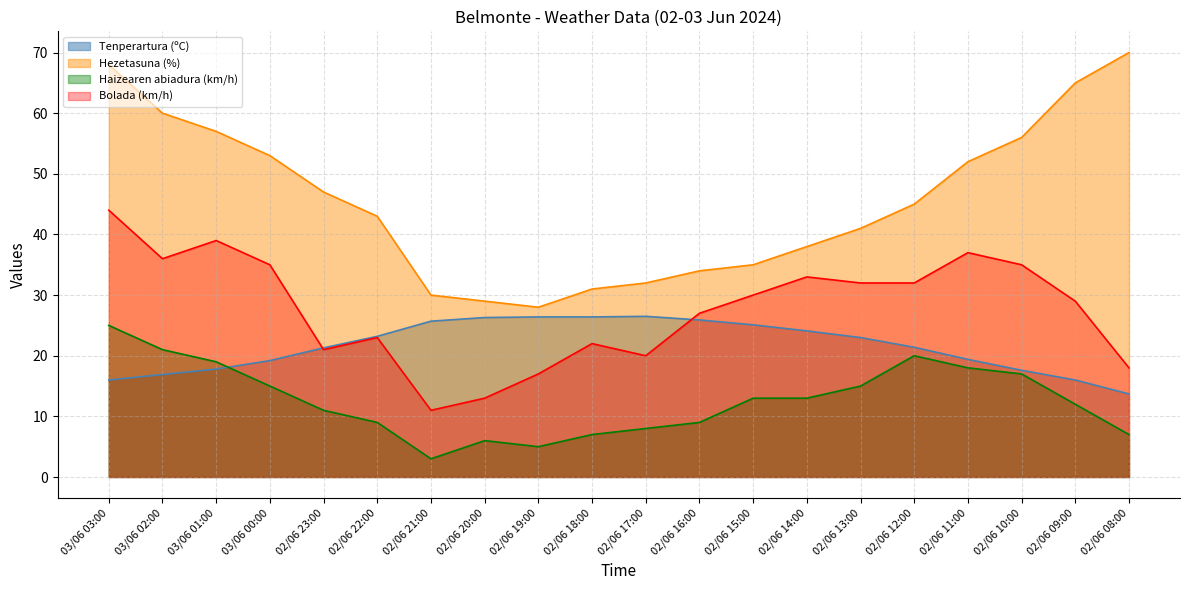

True or false: Bolada (km/h) has more than 2 points higher than both neighbors.

True